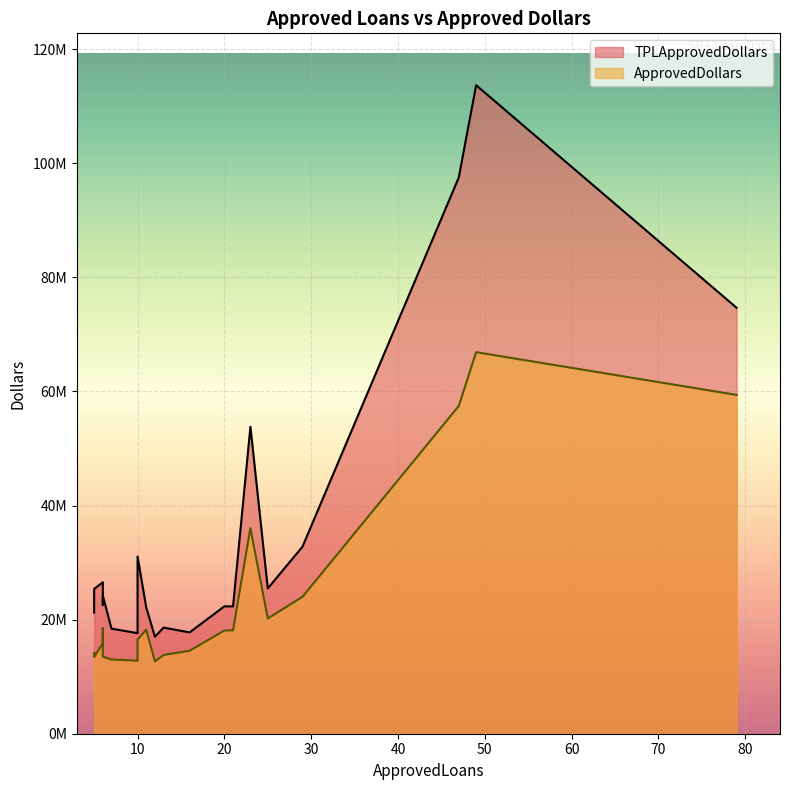

Rank the categories by ApprovedDollars value from lowest to highest.

12, 10, 7, 5, 6, 13, 5, 16, 6, 10, 20, 21, 11, 6, 25, 29, 23, 47, 79, 49